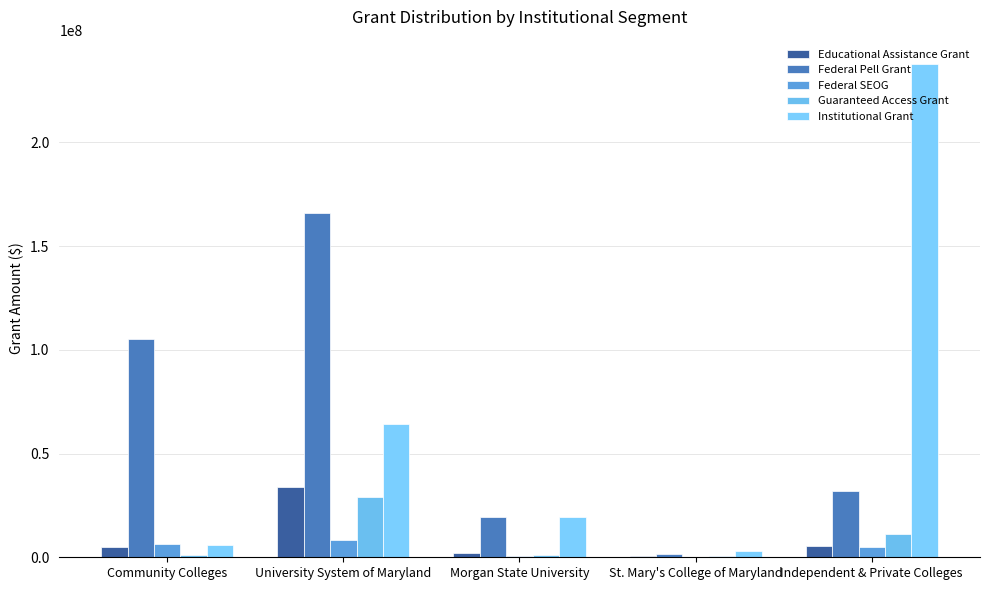

The Federal SEOG series shows 5028068 at Independent & Private Colleges. True or false?

True